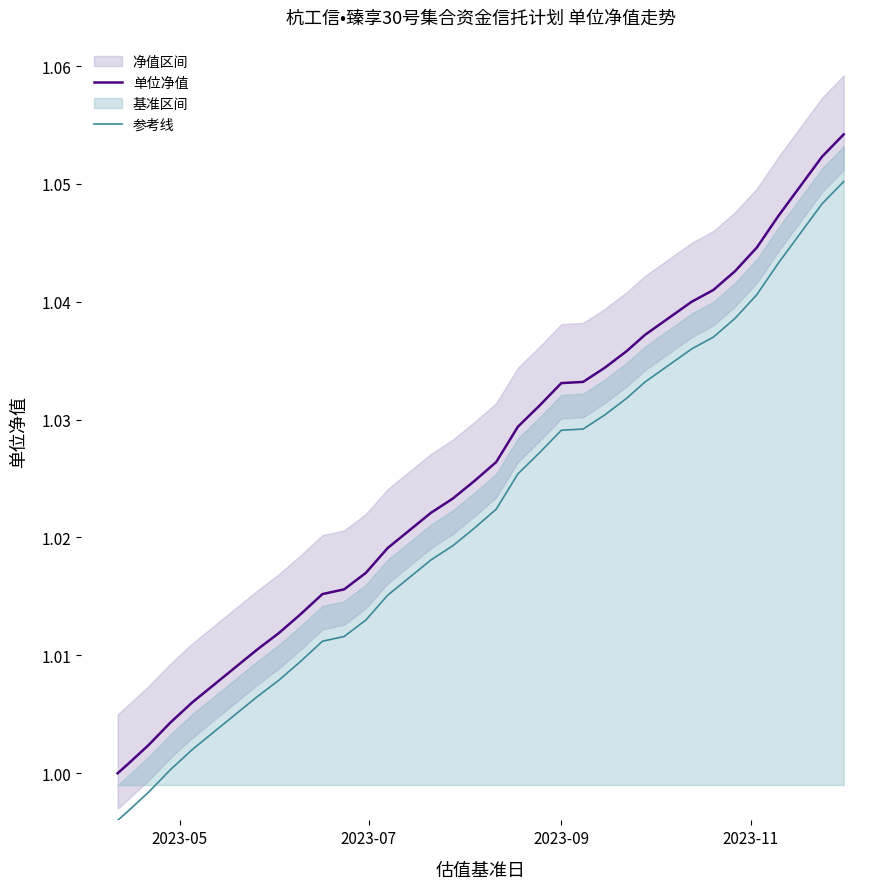

True or false: 参考线 and 单位净值 cross at least once.

False